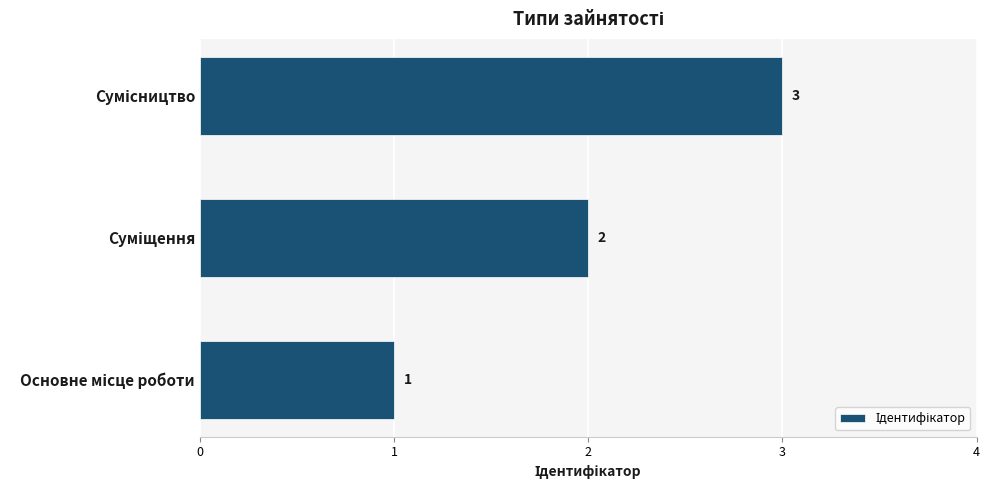

What is the greatest value displayed?

3